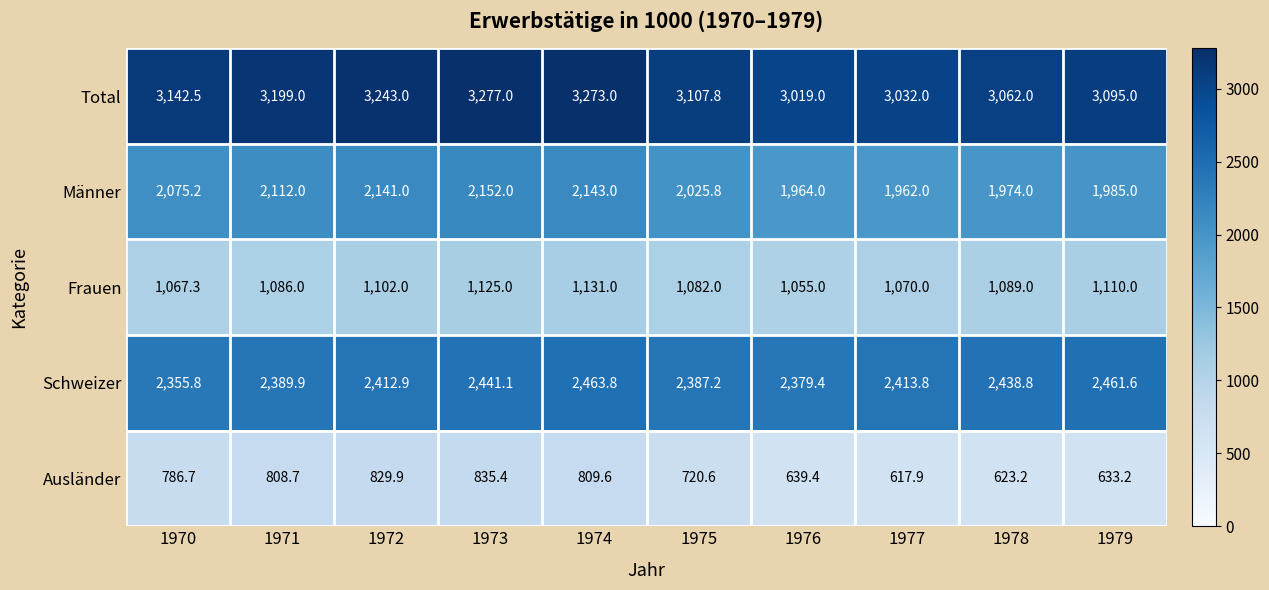

What is the difference between the highest and lowest values at 1976?

2379.6